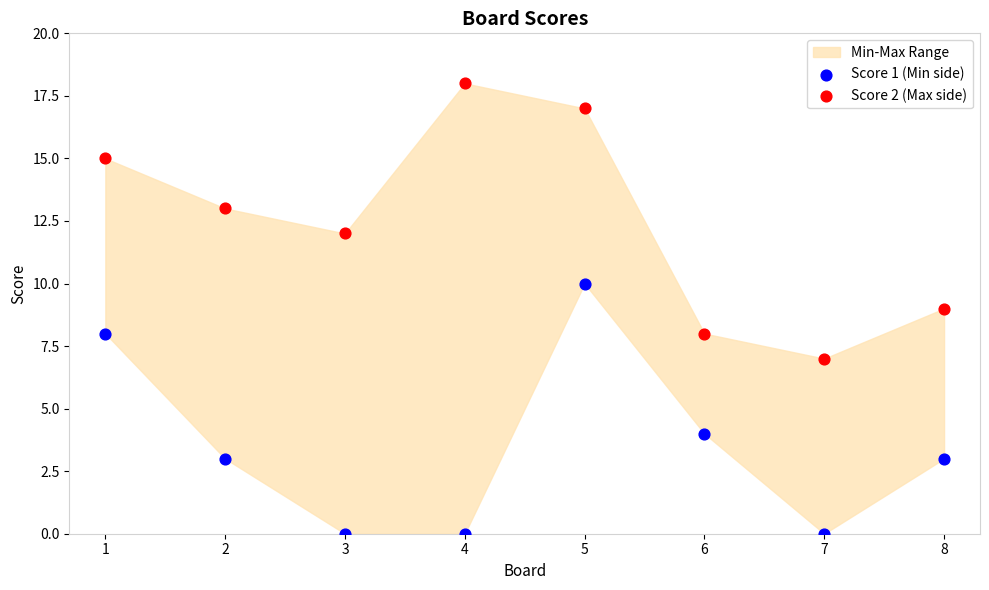

What is the X range (max minus min) for the scatter plot?

7